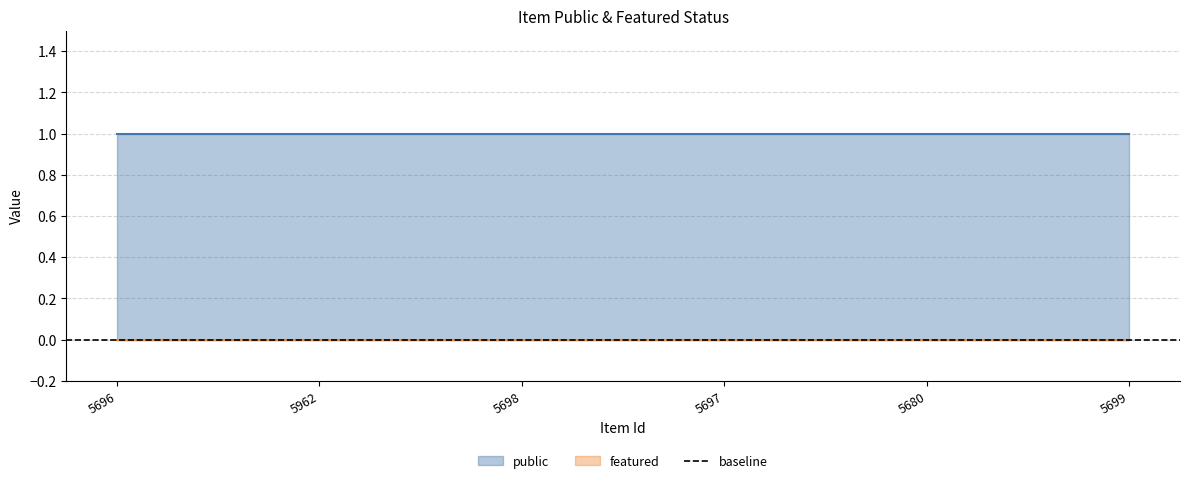

Reading left to right, extract all data points from this chart.

public: 1	1	1	1	1	1
featured: 0	0	0	0	0	0